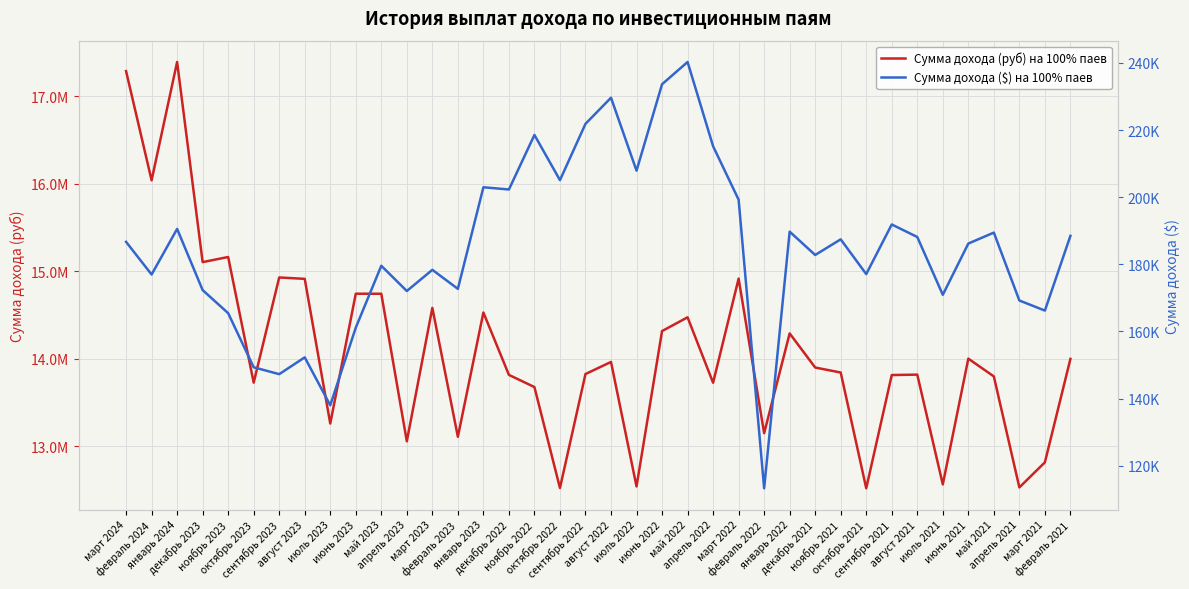

True or false: Сумма дохода ($) на 100% паев has a value of 267319.4 at ноябрь 2023.

False